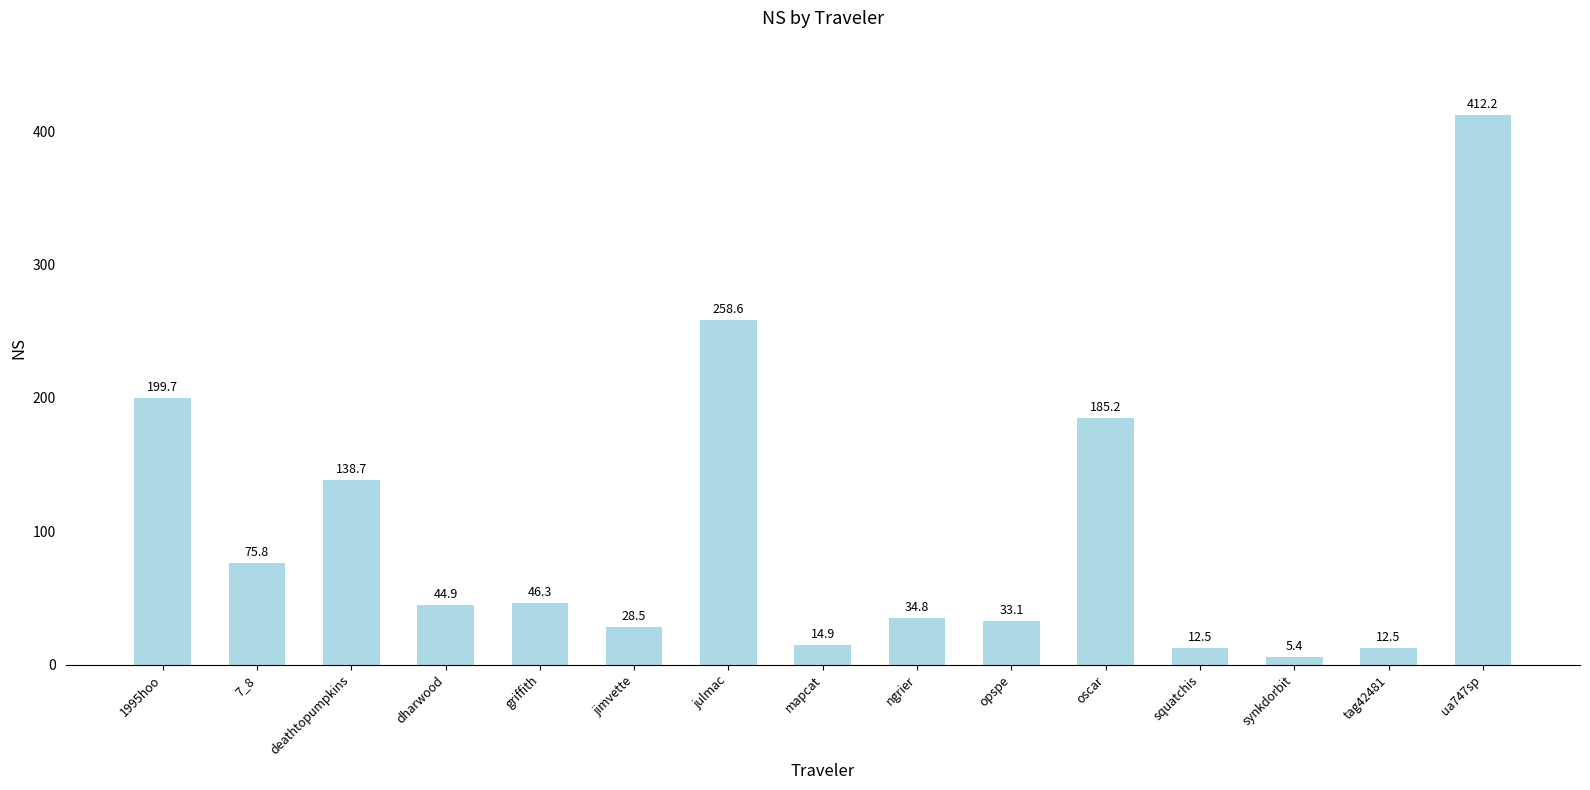

At which label is the value closest to 208?

1995hoo